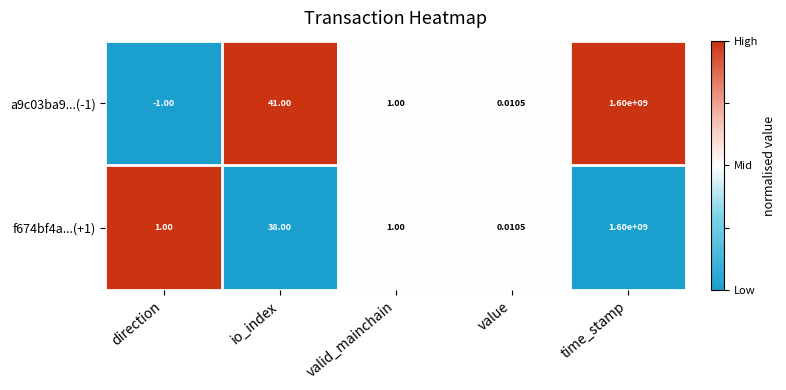

Count the number of data series in this chart.

2